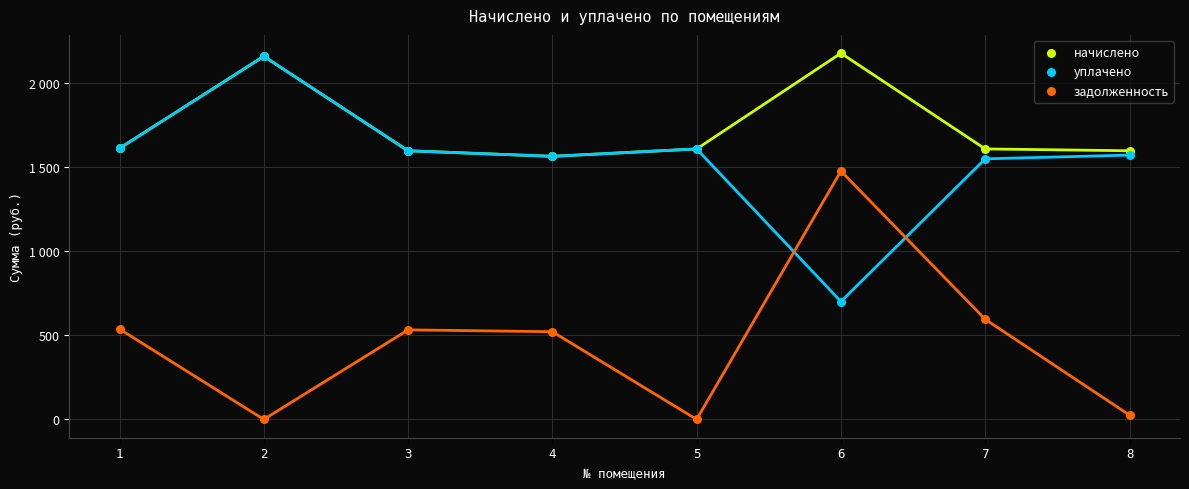

Which series has the widest spread of Y values?

задолженность